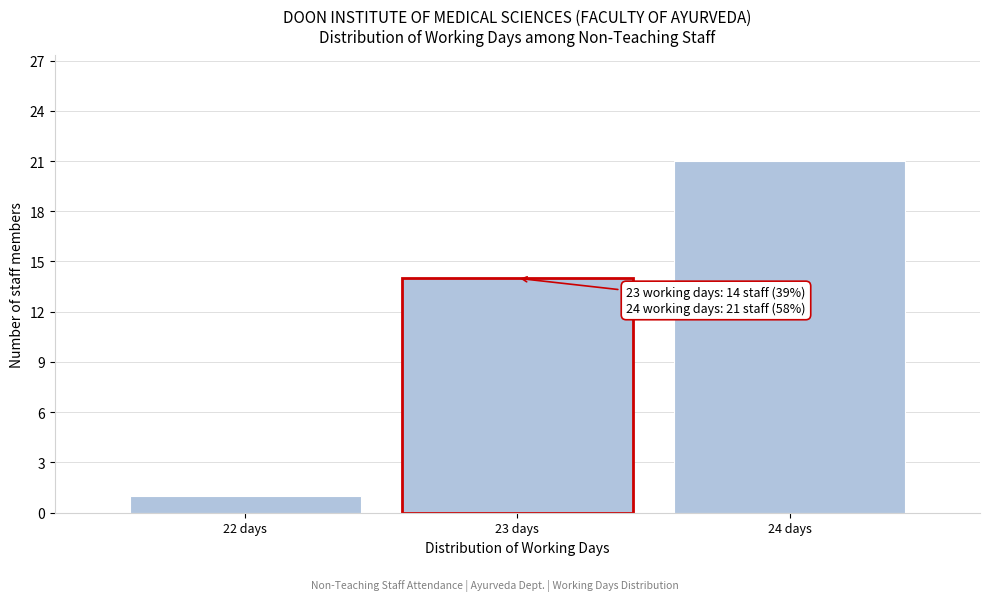

Over which range of the x-axis is the bar tallest?

23.5 to 24.5